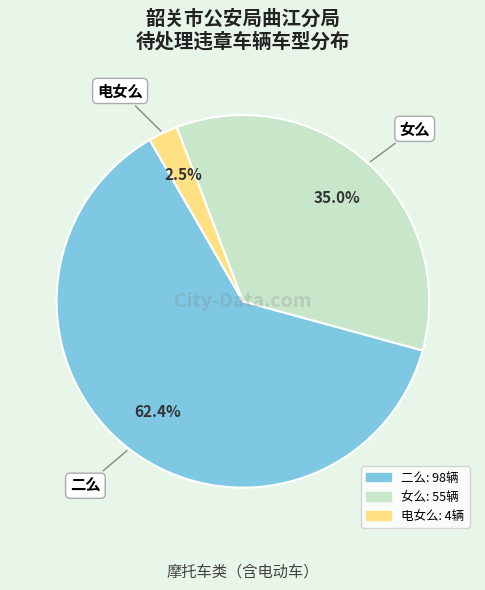

Count the number of slices in the pie.

3